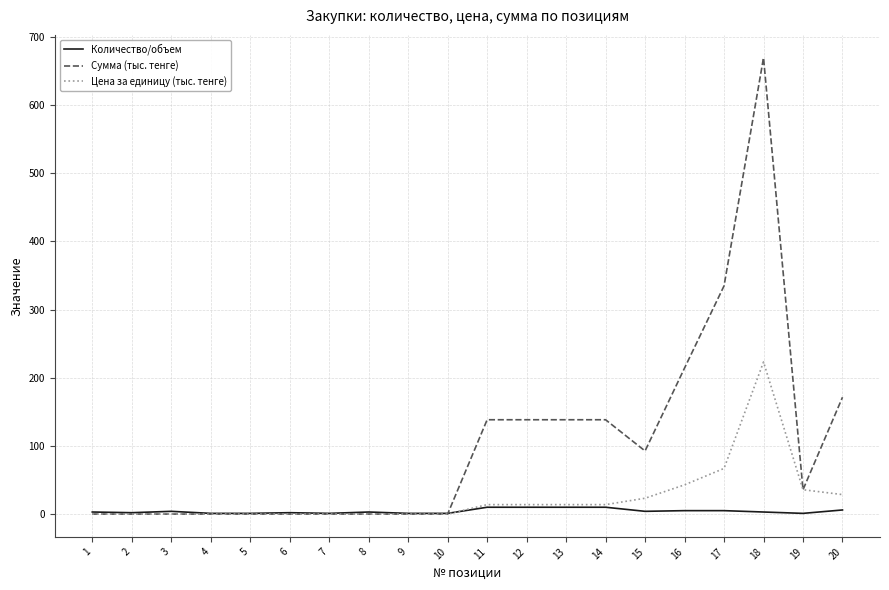

What is the difference between the second highest and minimum values in the Цена за единицу (тыс. тенге) series?

67.0